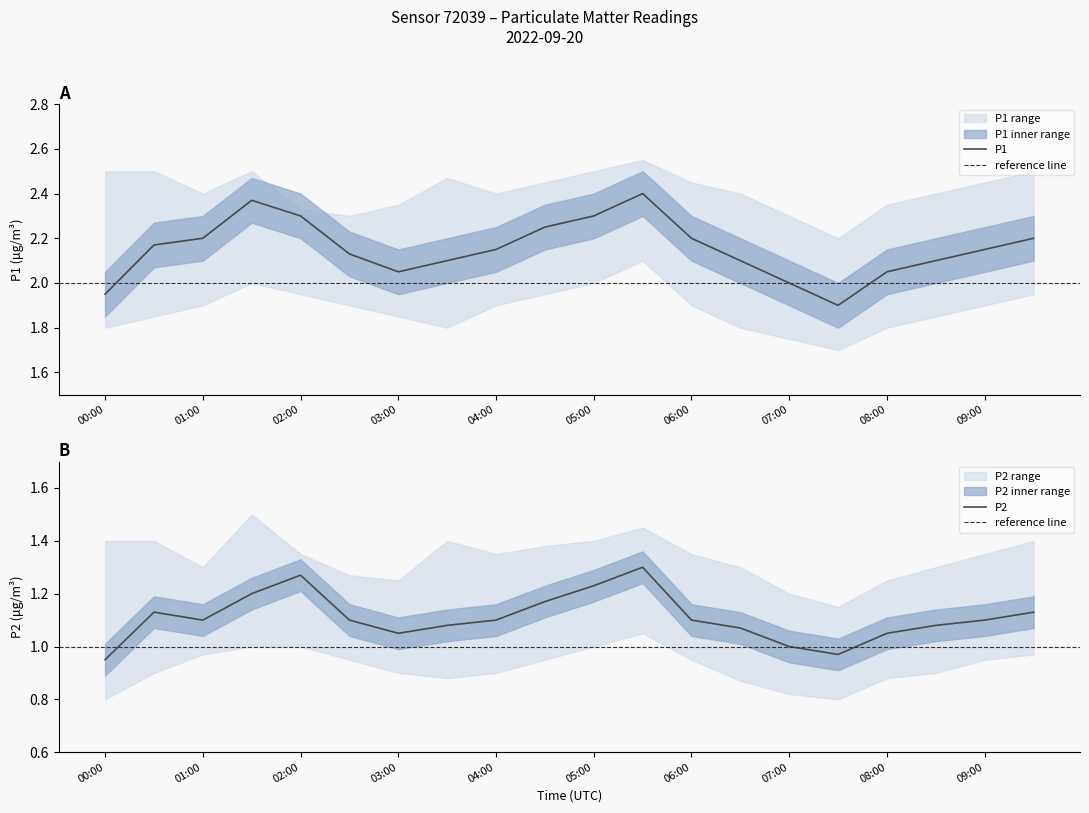

In P1, how many points are lower than both neighbors (excluding endpoints)?

2